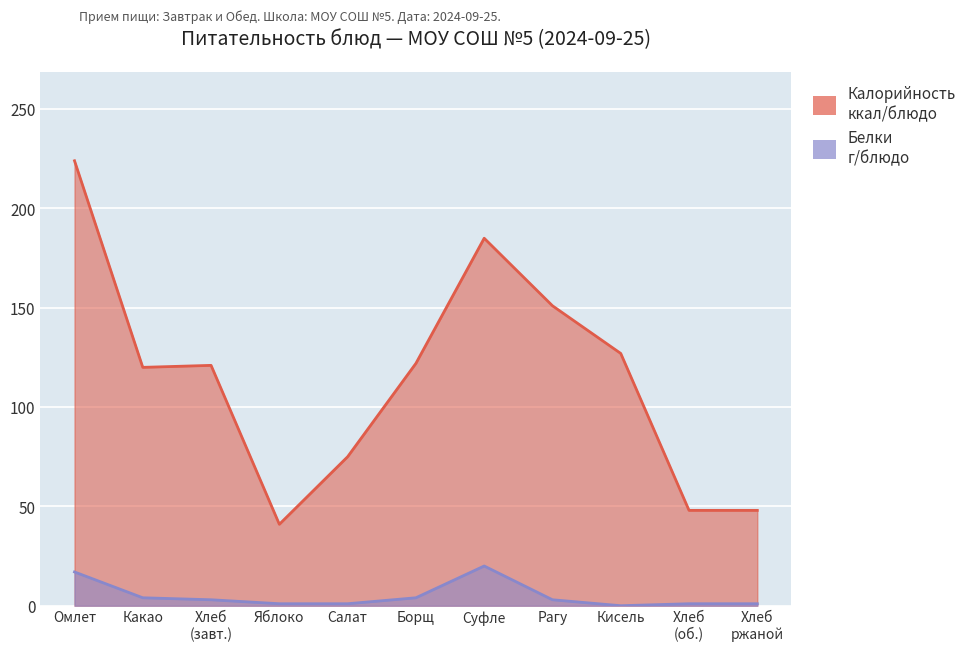

Which has a higher value, Какао or Салат?

Какао